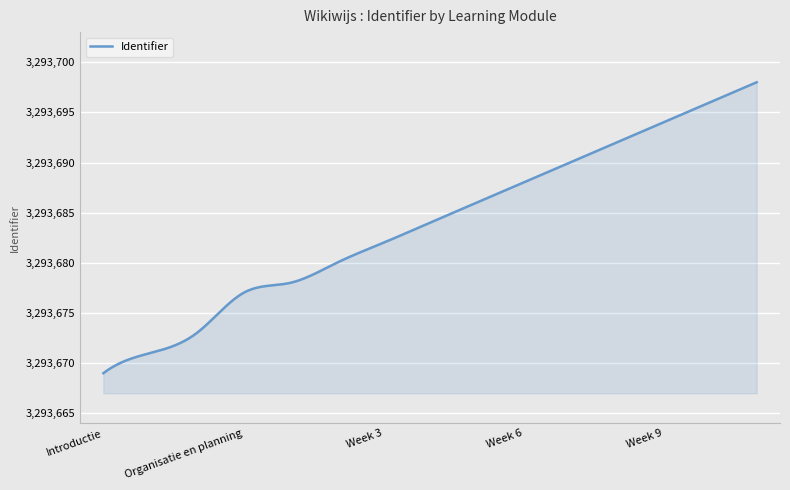

What is the smallest value displayed?

3293669.0